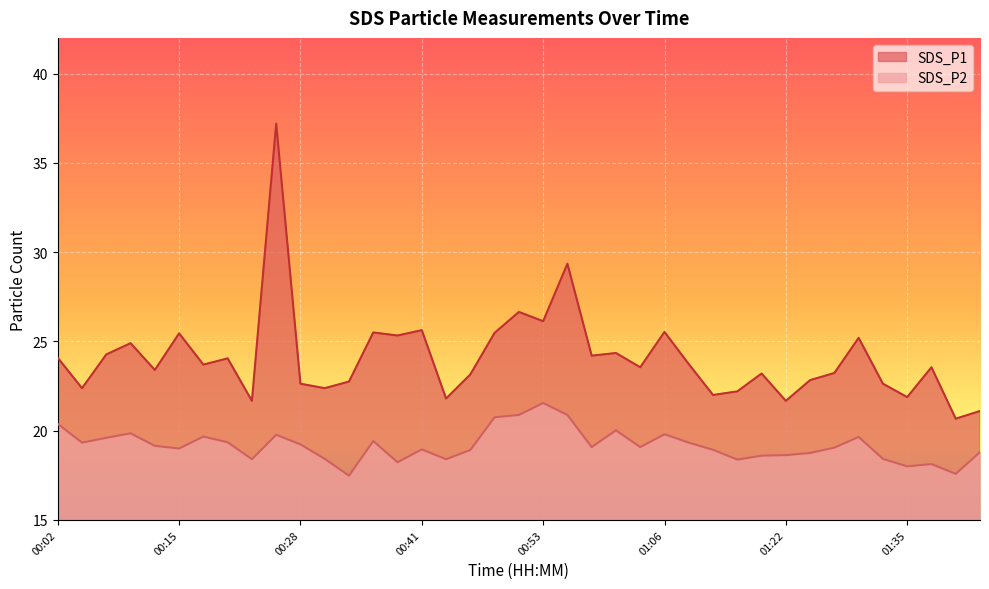

Reading right to left, transcribe all the data shown in this chart.

SDS_P1: 01:43=21.1	01:40=20.7	01:38=23.6	01:35=21.9	01:32=22.6	01:29=25.2	01:27=23.2	01:24=22.8	01:22=21.7	01:19=23.2	01:16=22.2	01:11=22.0	01:08=23.7	01:06=25.5	01:03=23.6	01:01=24.4	00:58=24.2	00:56=29.4	00:53=26.1	00:51=26.6	00:49=25.5	00:46=23.1	00:44=21.8	00:41=25.6	00:39=25.3	00:36=25.5	00:33=22.8	00:31=22.4	00:28=22.6	00:25=37.2	00:22=21.7	00:20=24.1	00:18=23.7	00:15=25.4	00:13=23.4	00:10=24.9	00:07=24.3	00:05=22.4	00:02=24.1
SDS_P2: 01:43=18.8	01:40=17.6	01:38=18.1	01:35=18.0	01:32=18.4	01:29=19.6	01:27=19.1	01:24=18.8	01:22=18.6	01:19=18.6	01:16=18.4	01:11=18.9	01:08=19.3	01:06=19.8	01:03=19.1	01:01=20.0	00:58=19.1	00:56=20.9	00:53=21.6	00:51=20.9	00:49=20.8	00:46=18.9	00:44=18.4	00:41=18.9	00:39=18.2	00:36=19.4	00:33=17.5	00:31=18.4	00:28=19.2	00:25=19.8	00:22=18.4	00:20=19.4	00:18=19.7	00:15=19.0	00:13=19.1	00:10=19.9	00:07=19.6	00:05=19.3	00:02=20.4